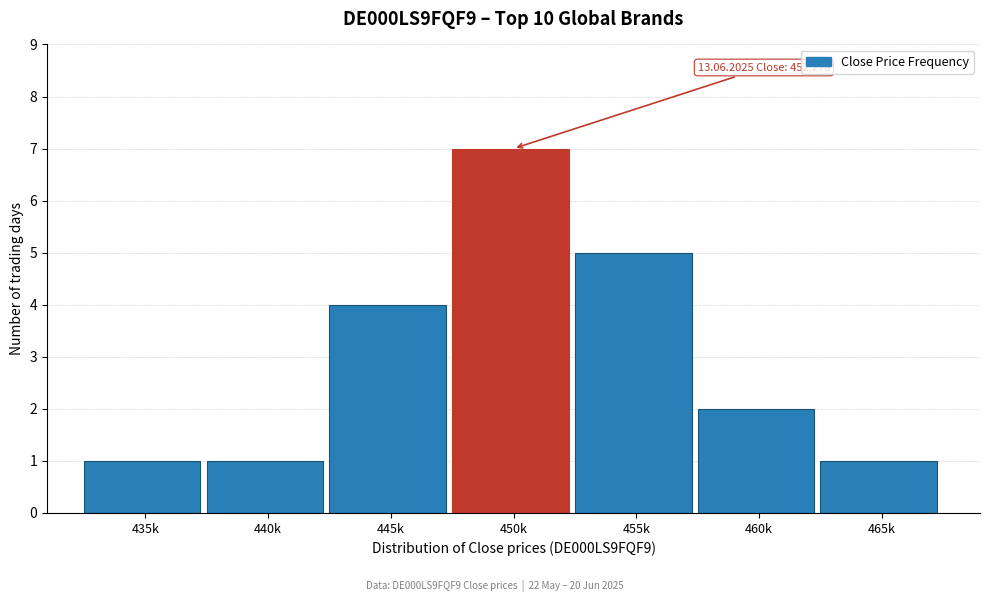

Reading left to right, list all the values displayed in this chart.

1	1	4	7	5	2	1